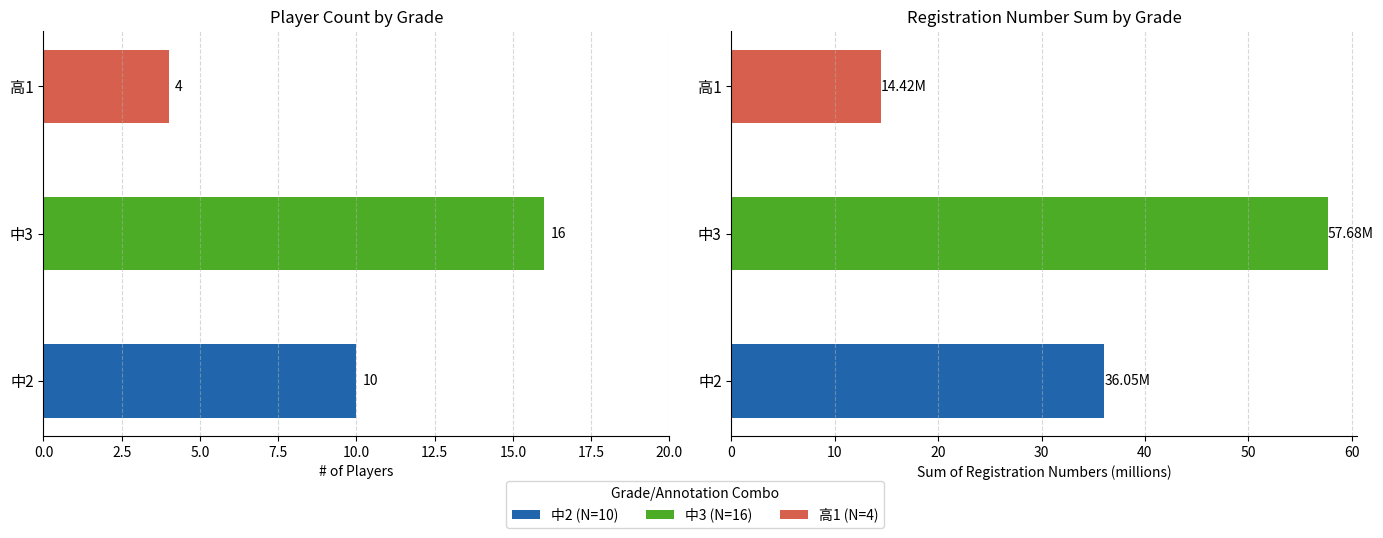

How many groups of bars are there?

3